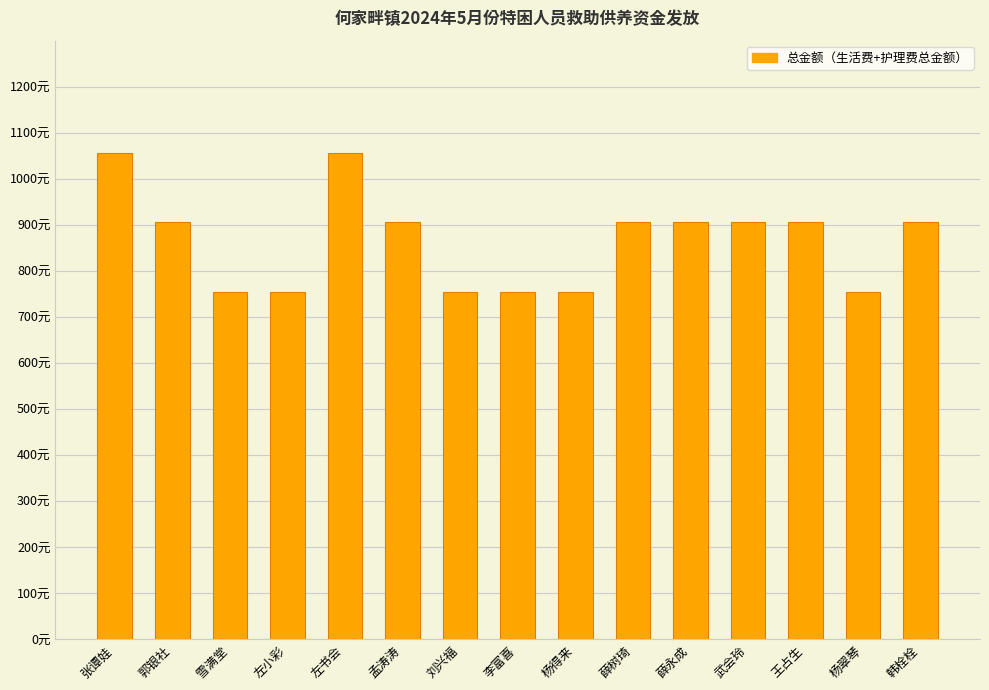

Are the bars horizontal?

No